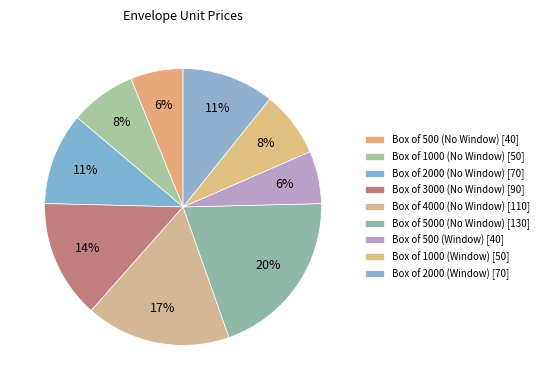

Which category has the smallest portion of the pie?

Box of 500 (No Window)